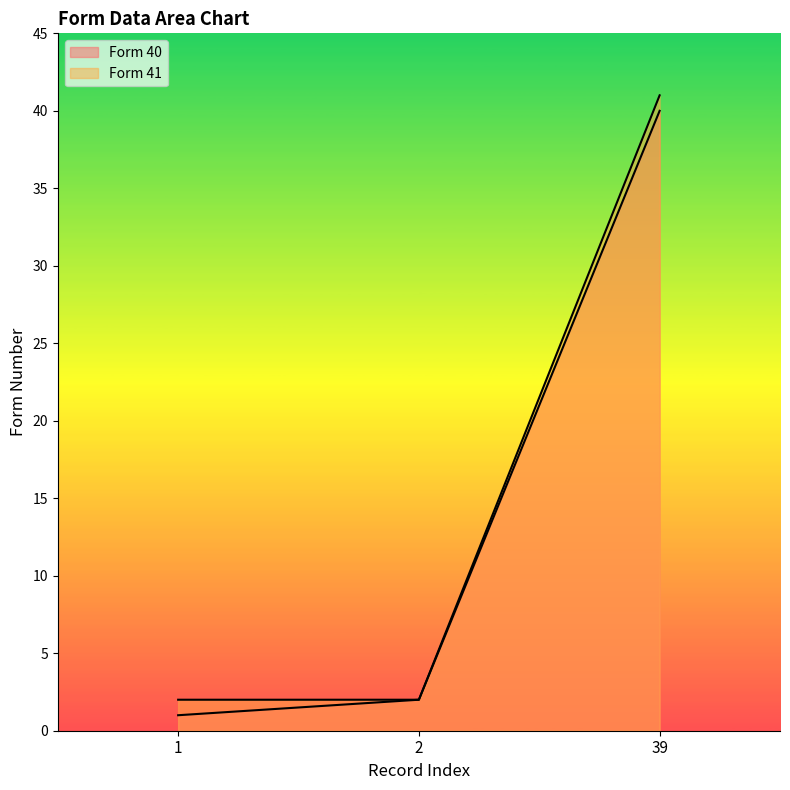

Is it true that Form 40 equals 40 at 39?

True